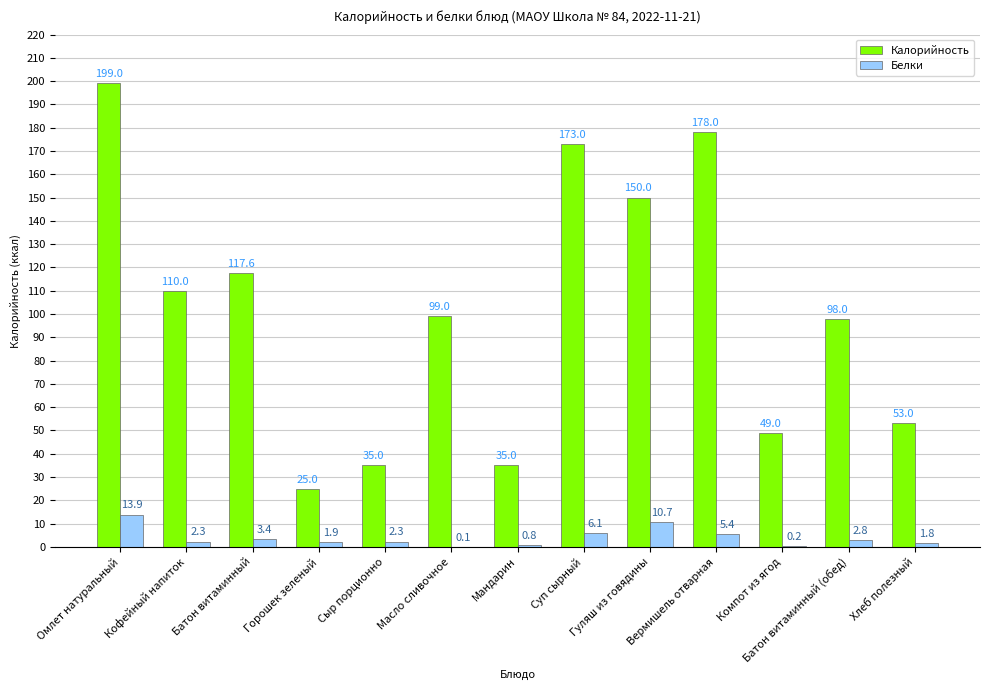

At which category is the sum across all series the highest?

Омлет натуральный